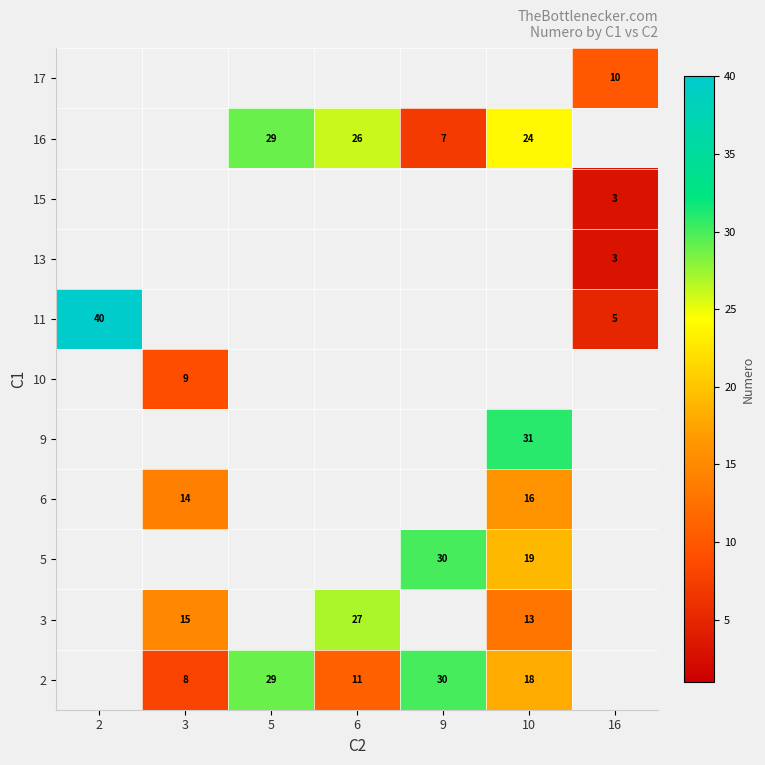

What is the sum of the 2 values at 5 and 9?

59